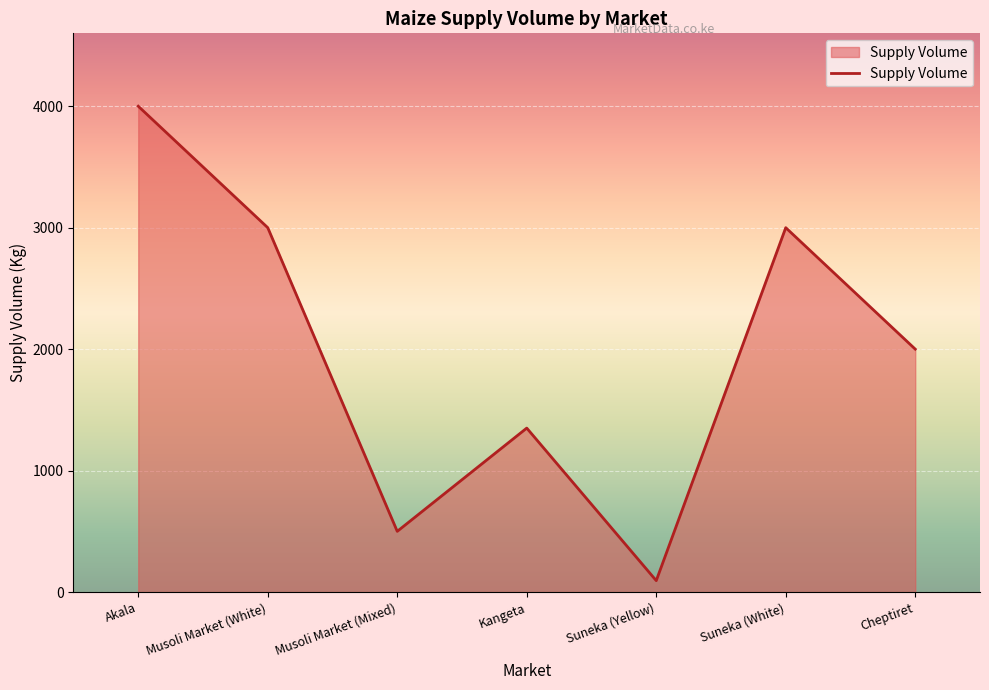

Which category has the lowest value across all series?

Suneka (Yellow)